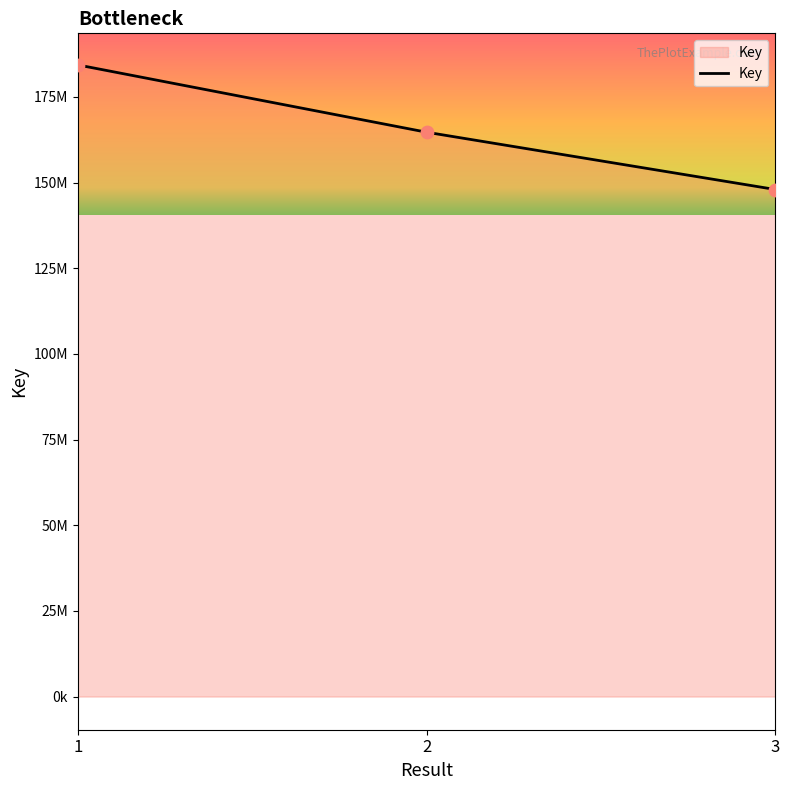

What is the change in value from 1 to 2?

-19640946